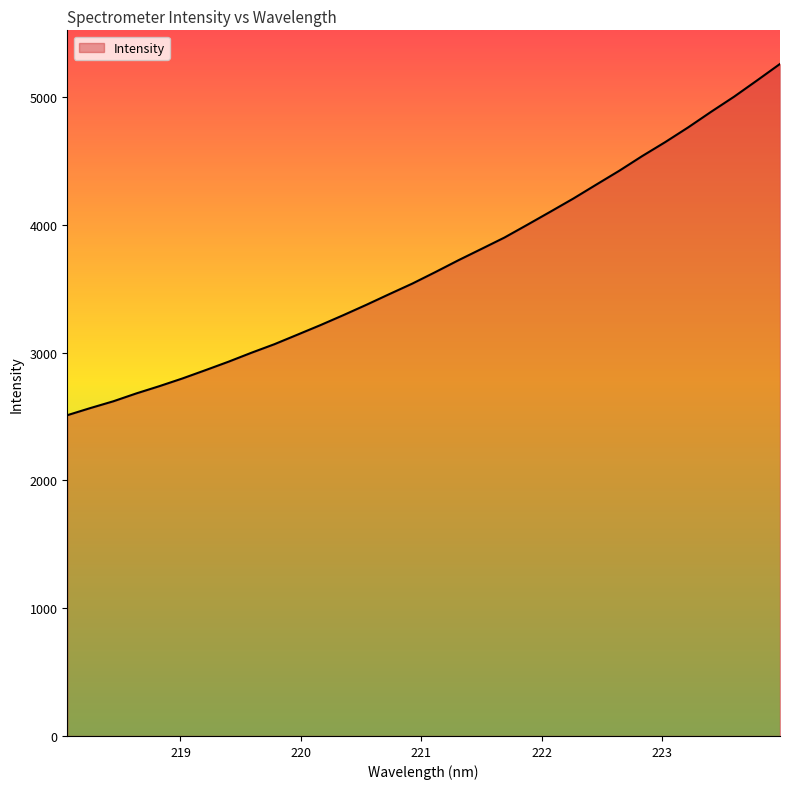

What is the maximum value shown in the chart?

5259.3